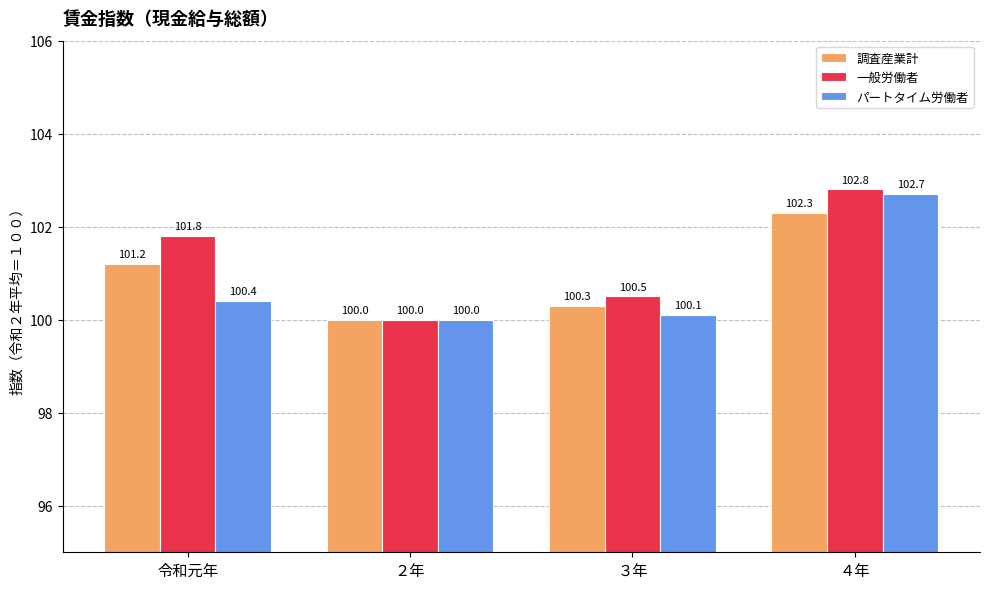

Between 令和元年 and ３年, which series saw the biggest shift?

一般労働者